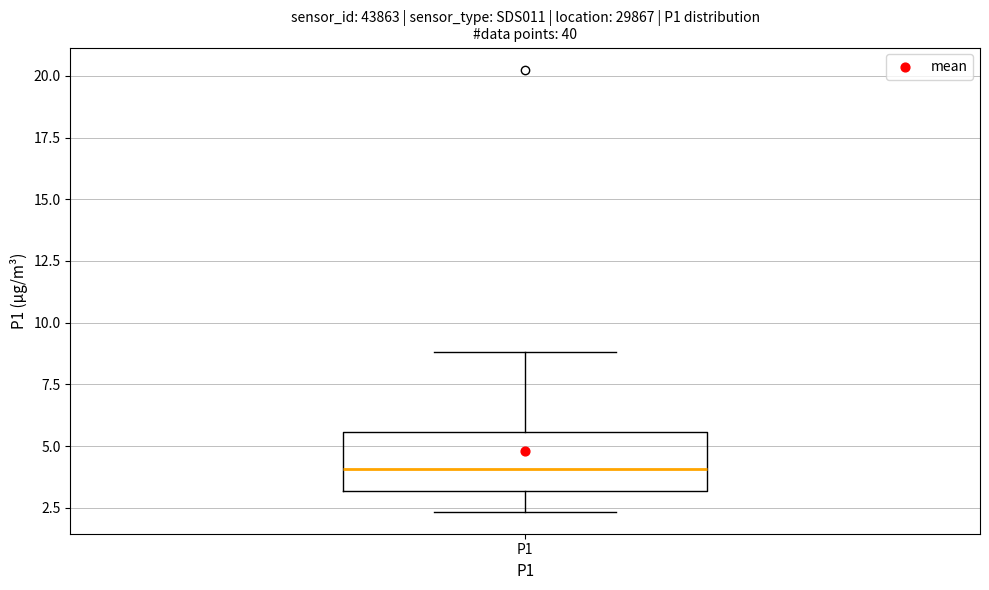

Where does the upper whisker of the box for P1 end on the y-axis? The values are not printed on the chart, so give them approximately, as read against the axis.

9.0